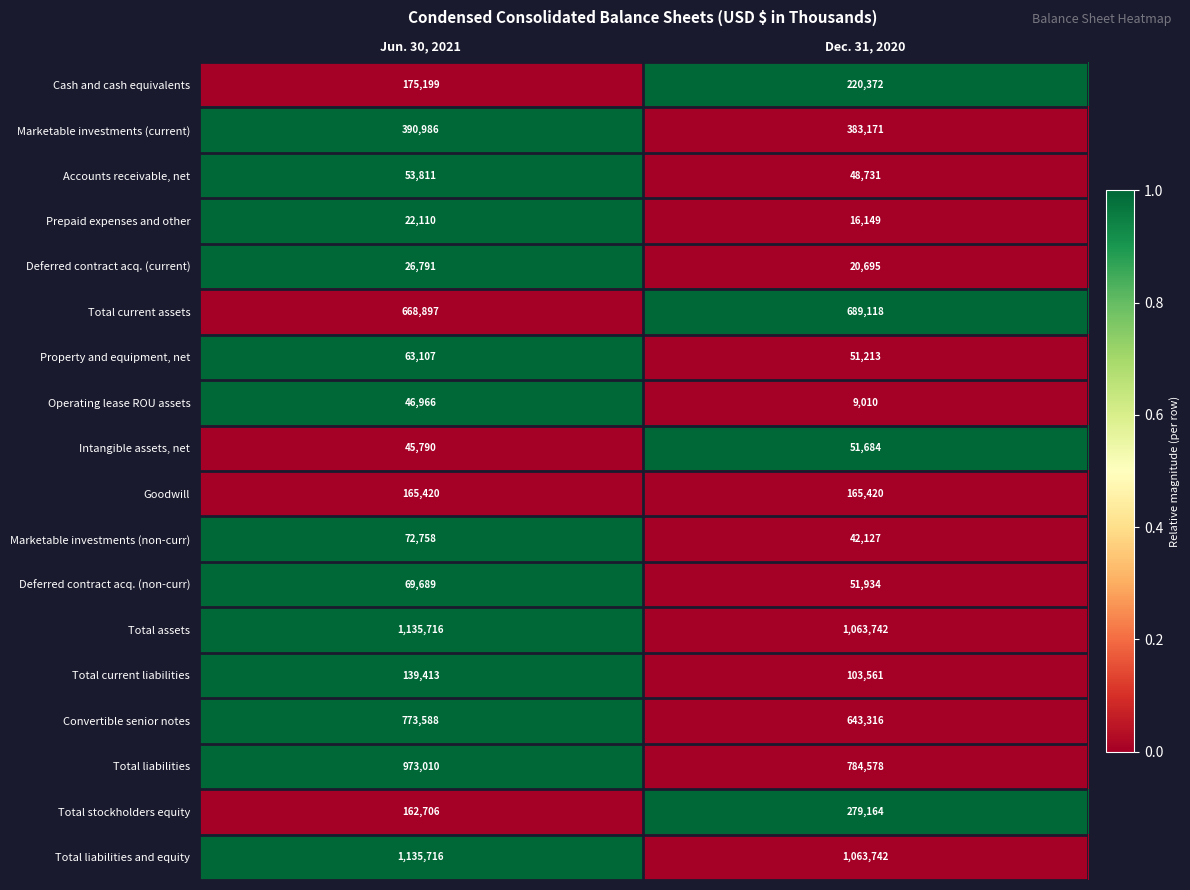

At which category is the sum across all series the highest?

Jun. 30, 2021